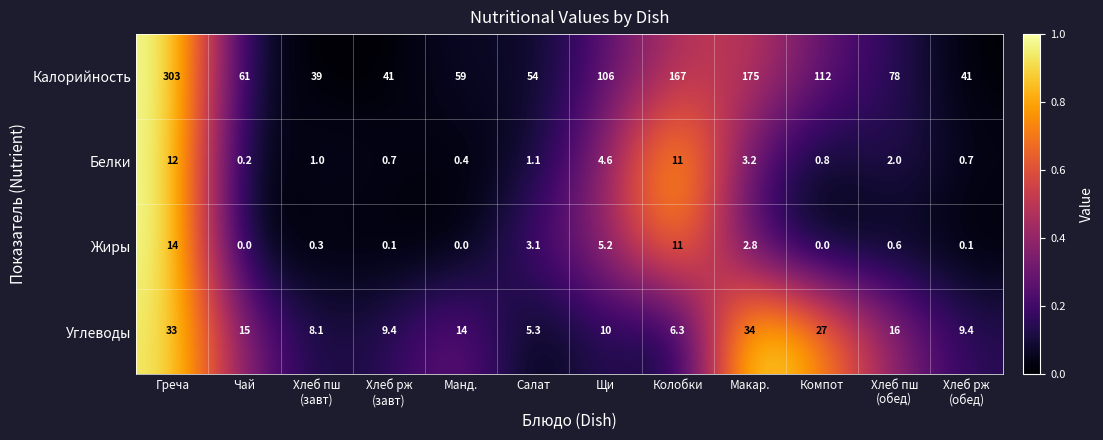

What is the difference between the maximum and minimum values in the Белки series?

11.8